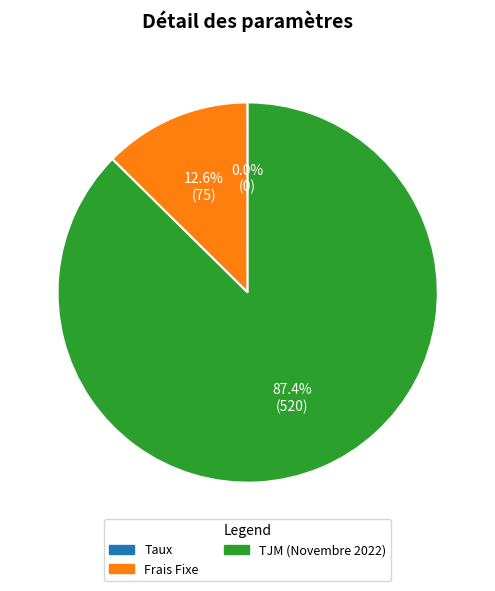

What portion of the pie excludes TJM (Novembre 2022)?

12.6%